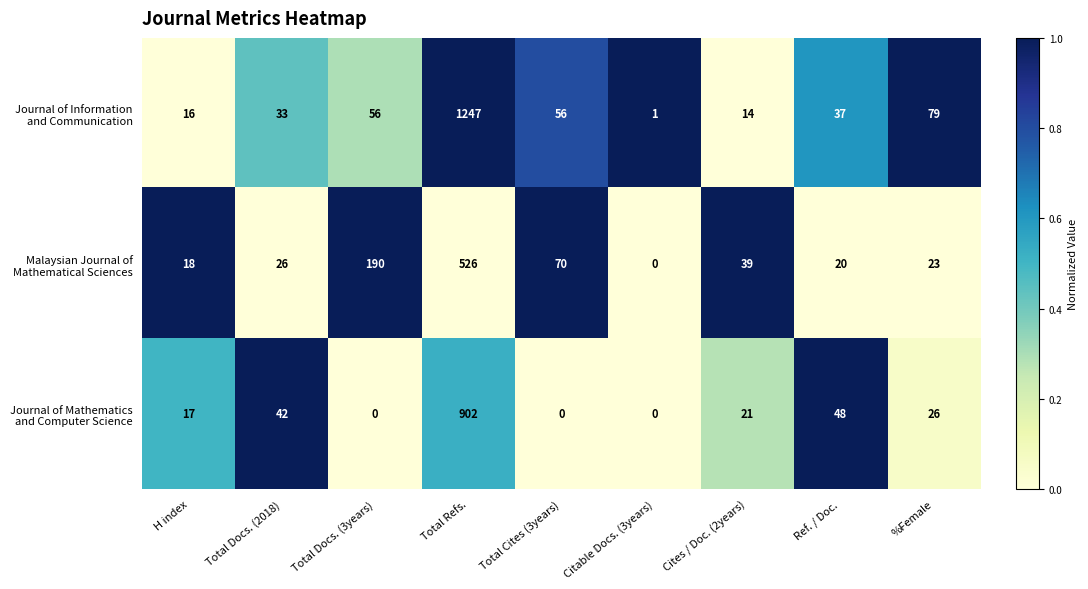

How many data points does each series have?

9